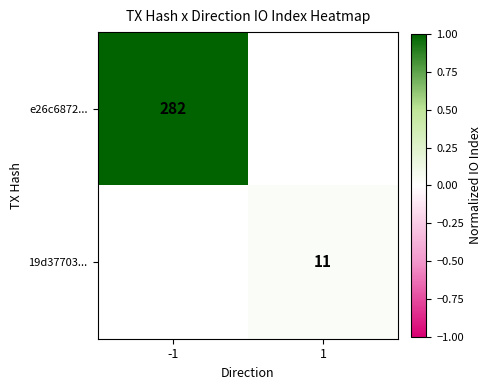

The value of e26c6872... at -1 is 282. True or false?

True